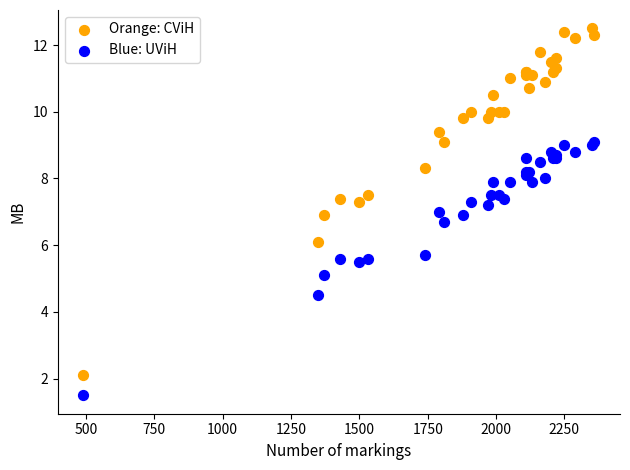

Which series has the largest Y range (max minus min)?

Orange: CViH